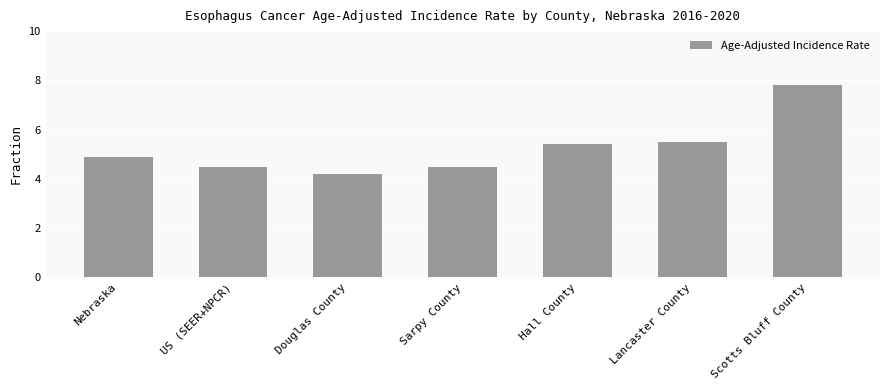

What position from the right is Sarpy County?

4